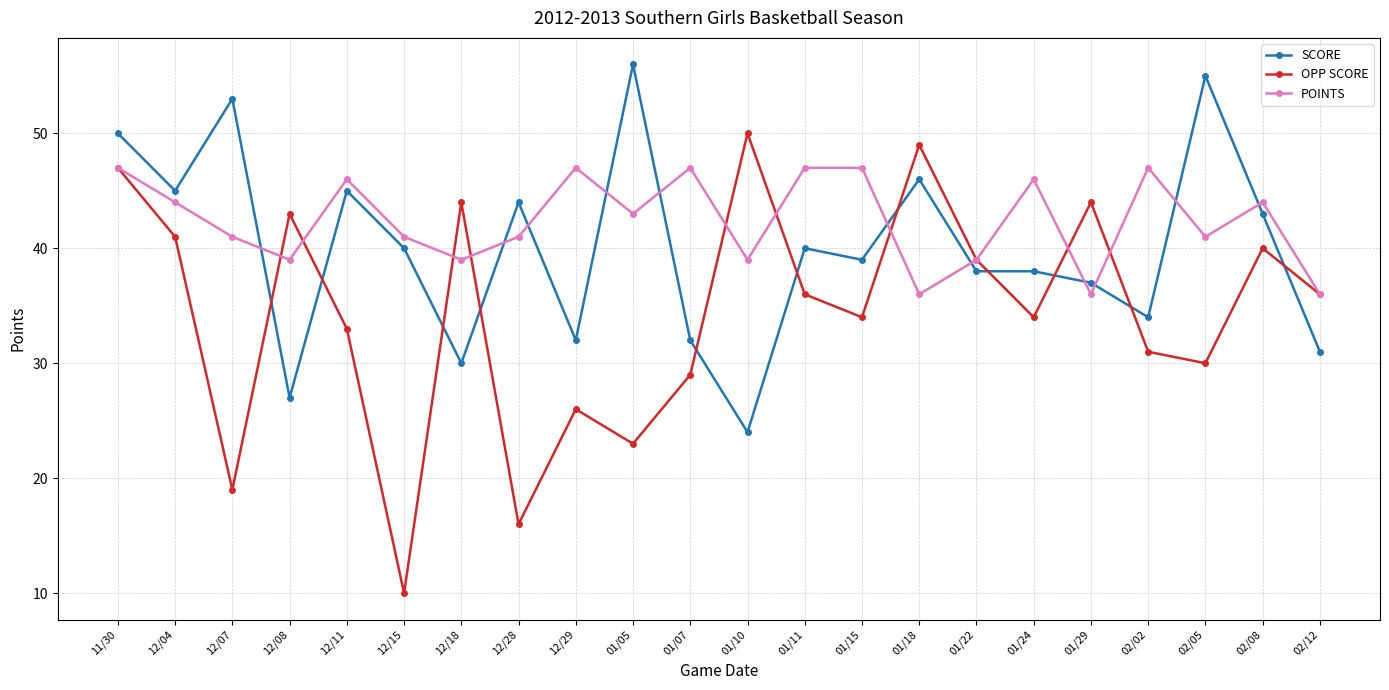

What is the difference between the second highest and minimum values in the SCORE series?

31